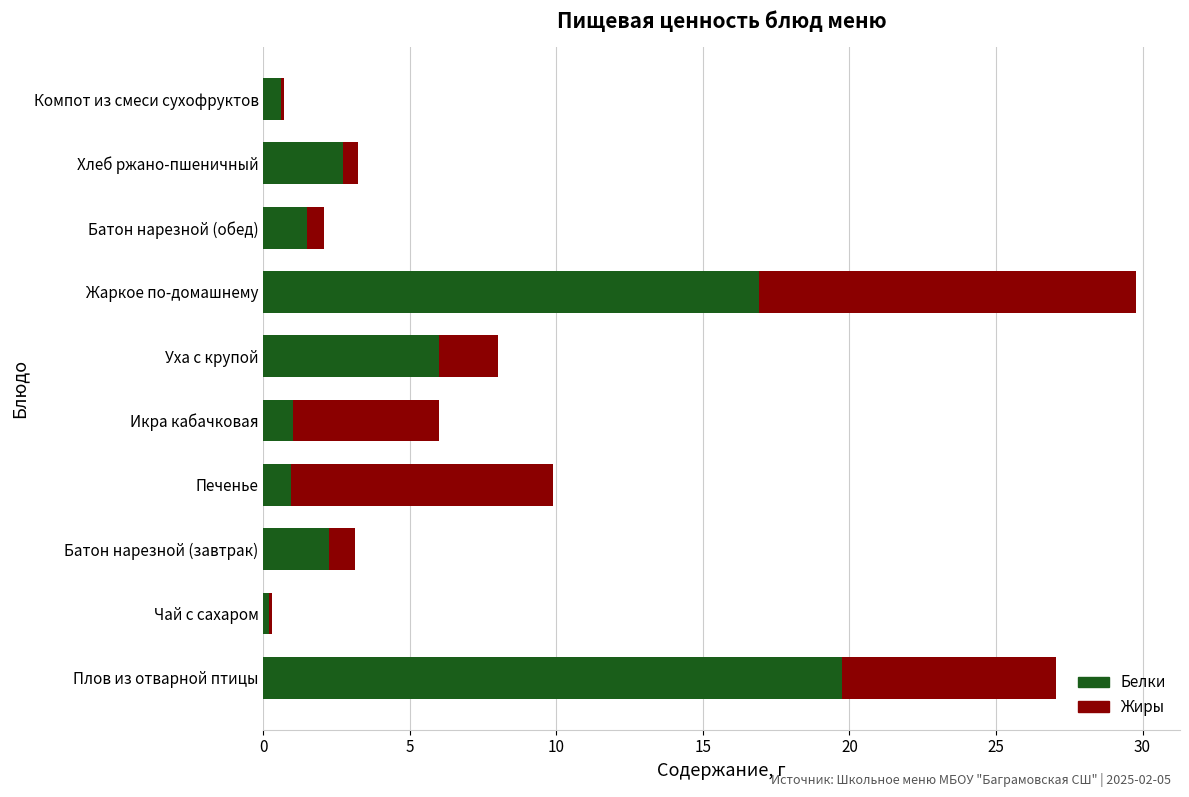

What is the sum of all Белки values?

51.9